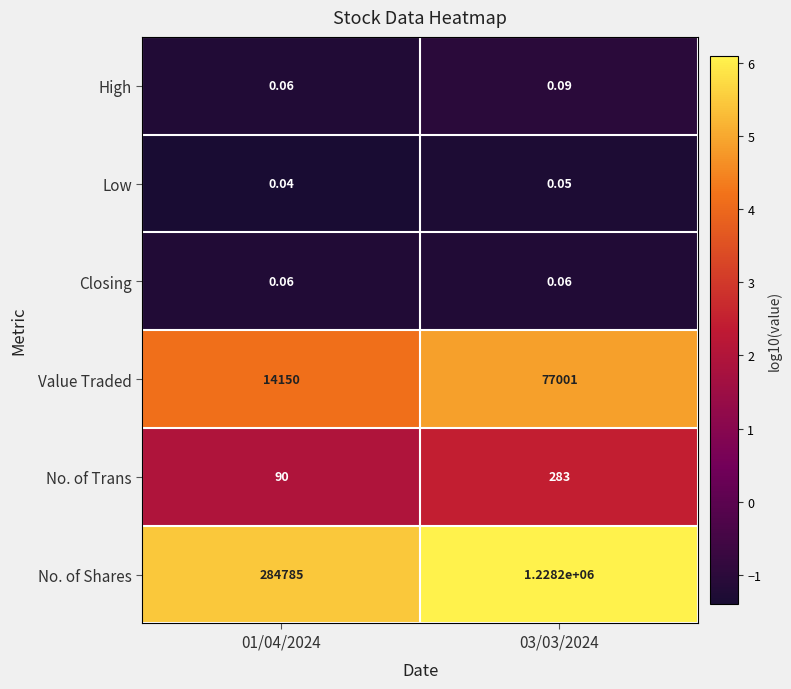

List the series in order of their peak value, lowest first.

Low, Closing, High, No. of Trans, Value Traded, No. of Shares